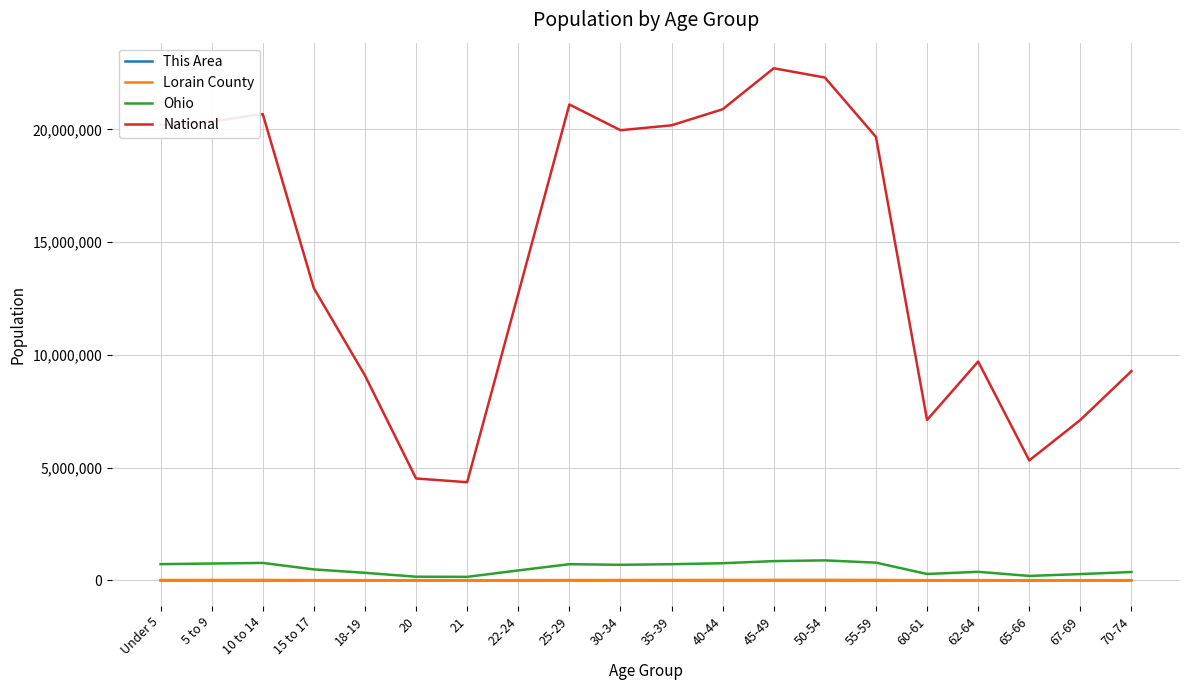

In This Area, how many points are lower than both neighbors (excluding endpoints)?

4